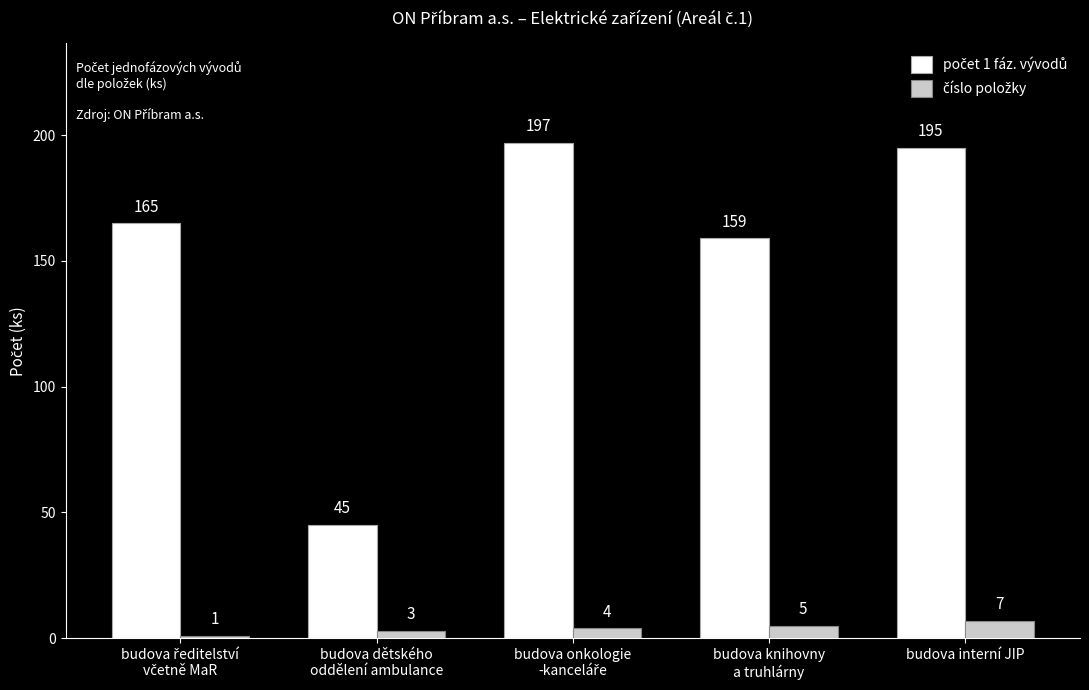

What is the maximum value shown in the chart?

197